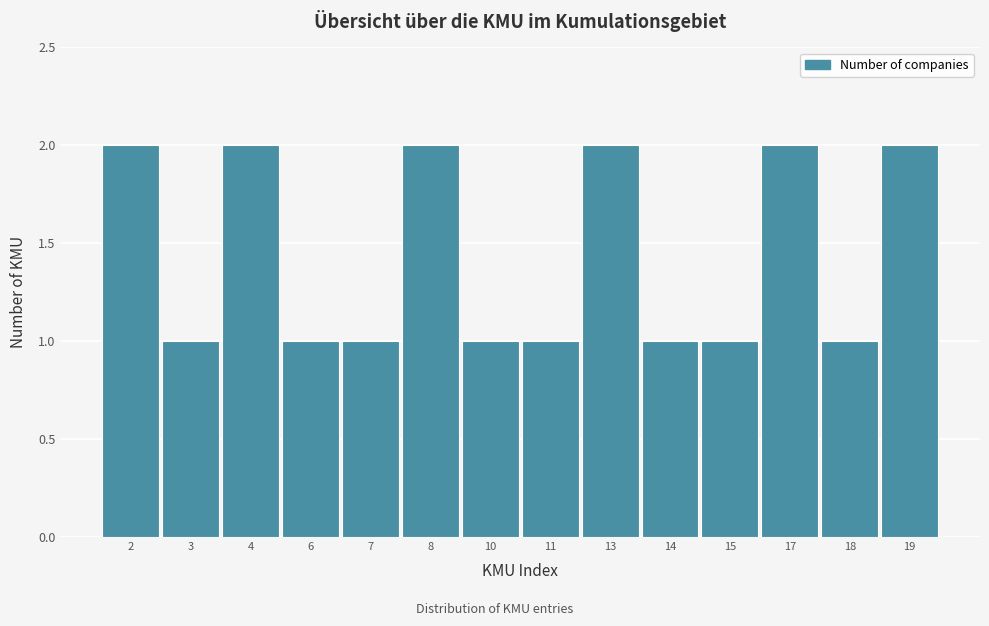

Reading left to right, transcribe all the data shown in this chart.

2	1	2	1	1	2	1	1	2	1	1	2	1	2